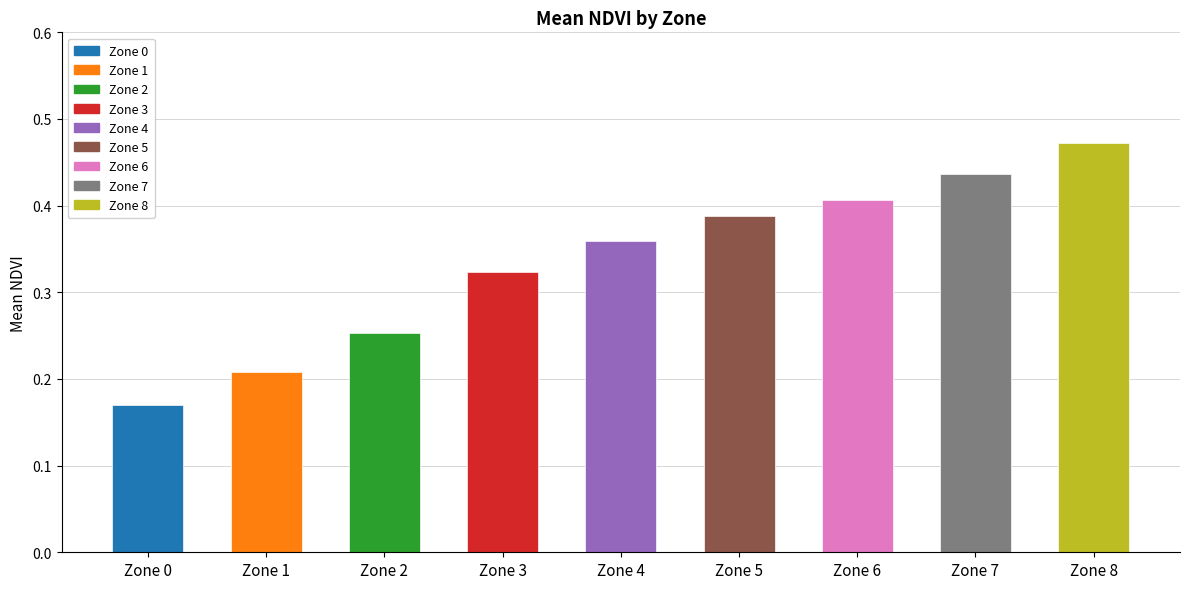

Rank the categories by value from highest to lowest.

Zone 8, Zone 7, Zone 6, Zone 5, Zone 4, Zone 3, Zone 2, Zone 1, Zone 0